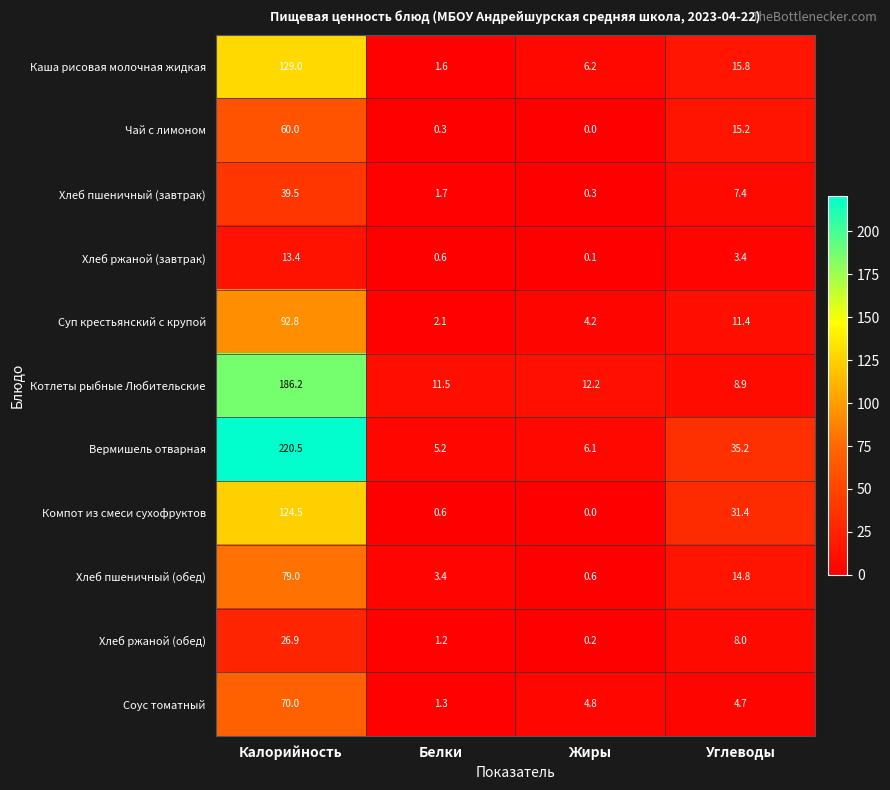

What is the total value across all series at Жиры?

34.7